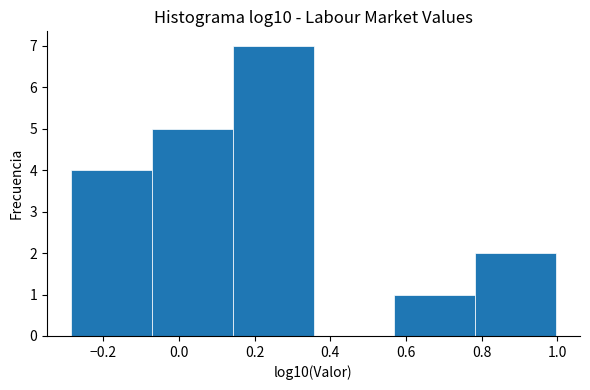

Reading left to right, list every bar in this chart as the range it spans on the x-axis followed by its height. Neither the bar edges nor the heights are printed on the chart, so give them approximately, as read against the axes.

-0.28 to -0.08: 4
-0.08 to 0.14: 5
0.14 to 0.36: 7
0.36 to 0.56: 0
0.56 to 0.78: 1
0.78 to 1.00: 2